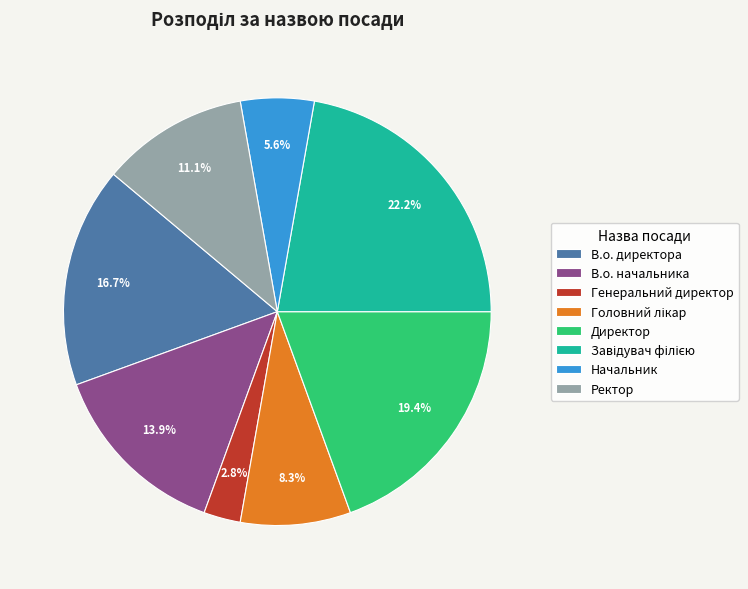

To the nearest percent, what portion does Ректор represent?

11%